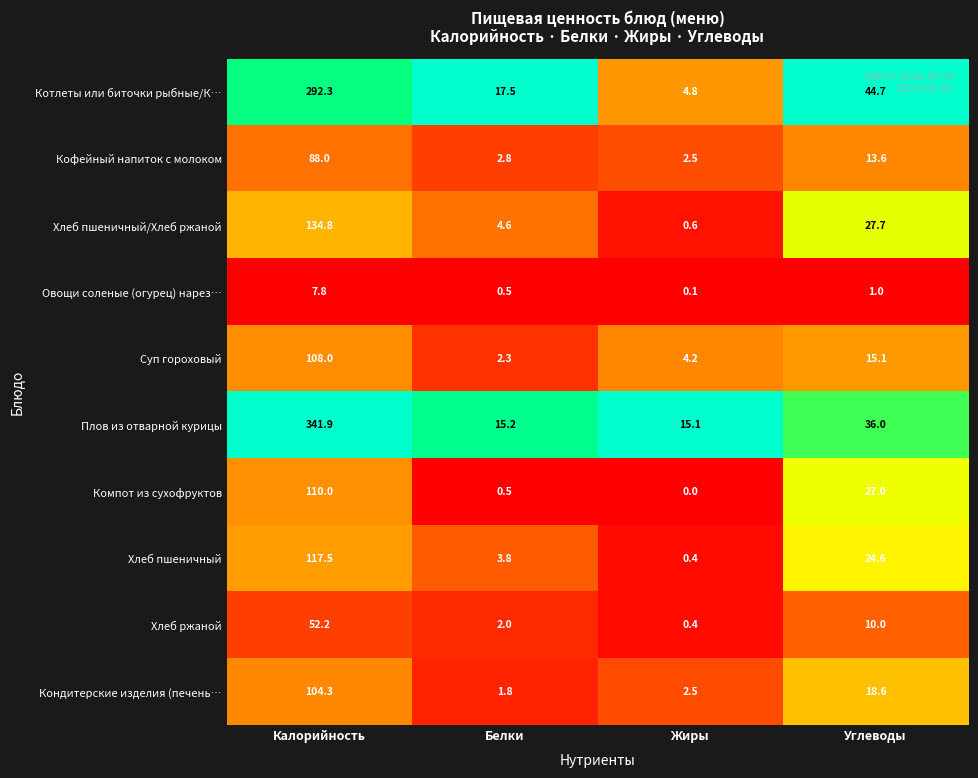

Count the number of categories in the chart.

4